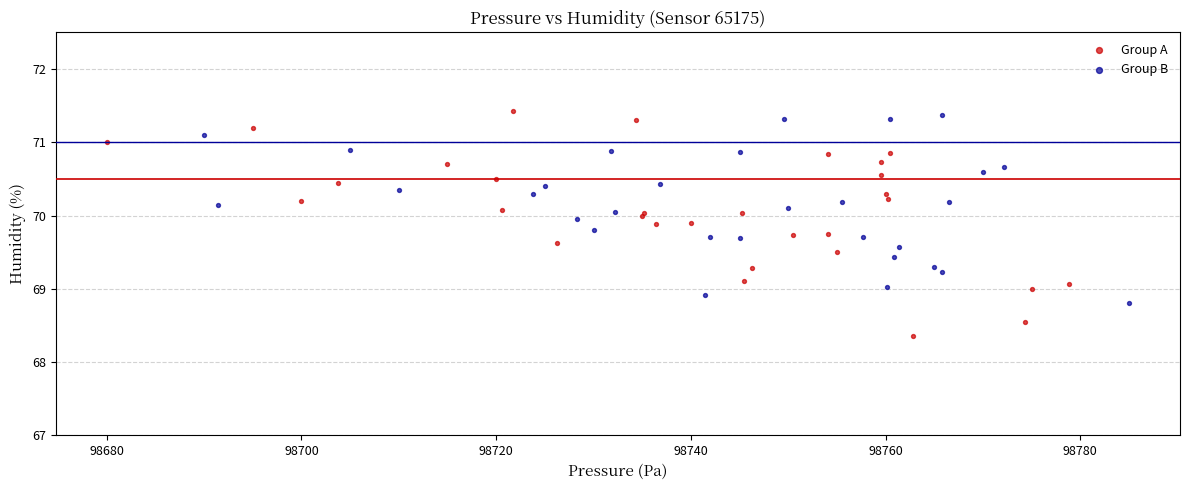

Which series contains the lowest Y value?

Group A